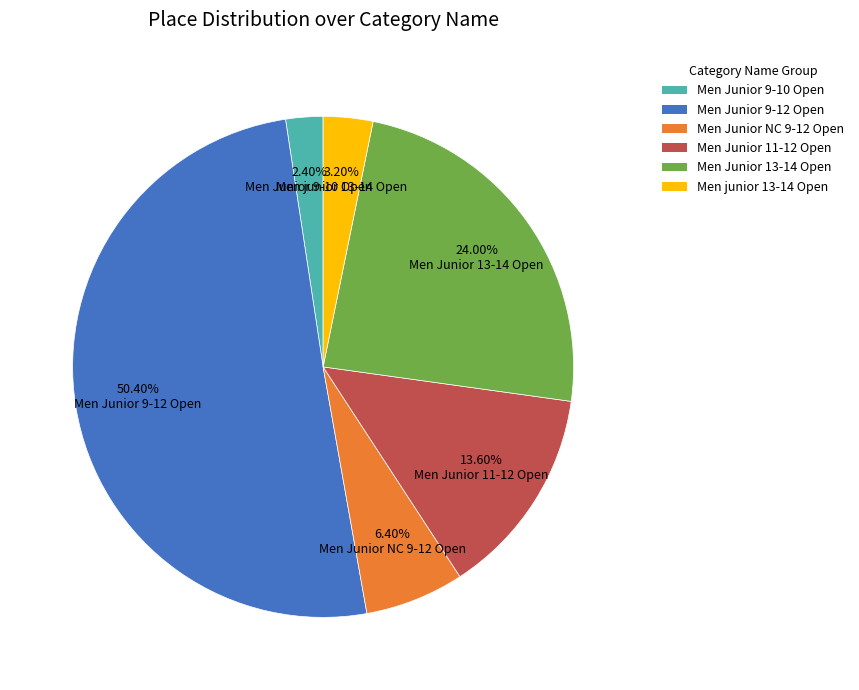

To the nearest percent, what percentage of the pie is Men Junior 13-14 Open?

24%